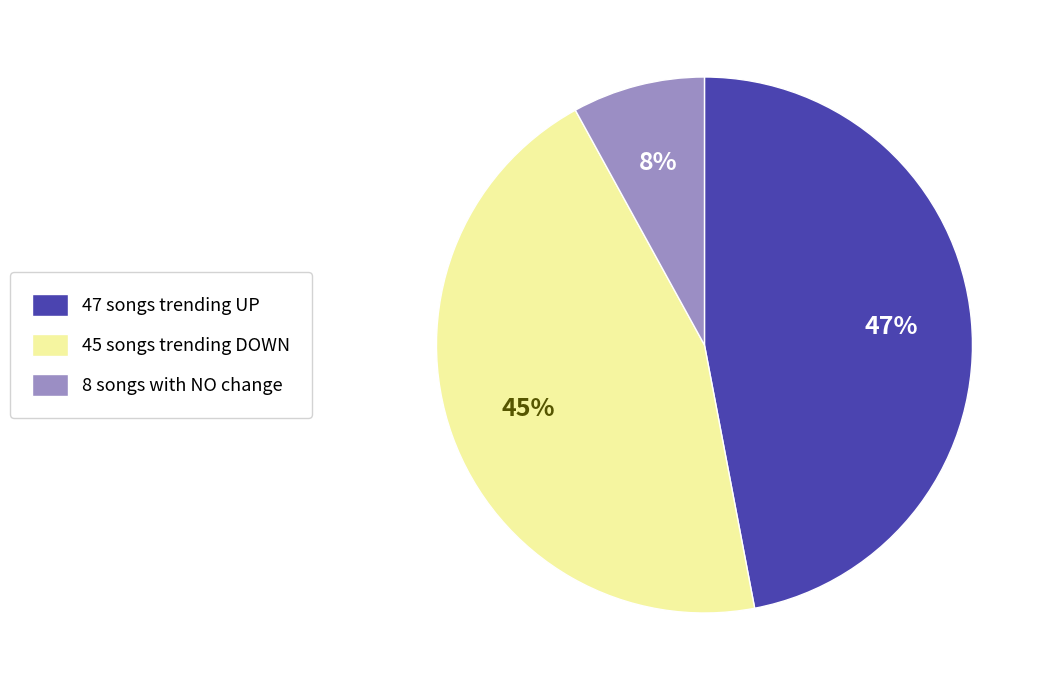

Which has a higher value, 47 songs trending UP or 8 songs with NO change?

47 songs trending UP